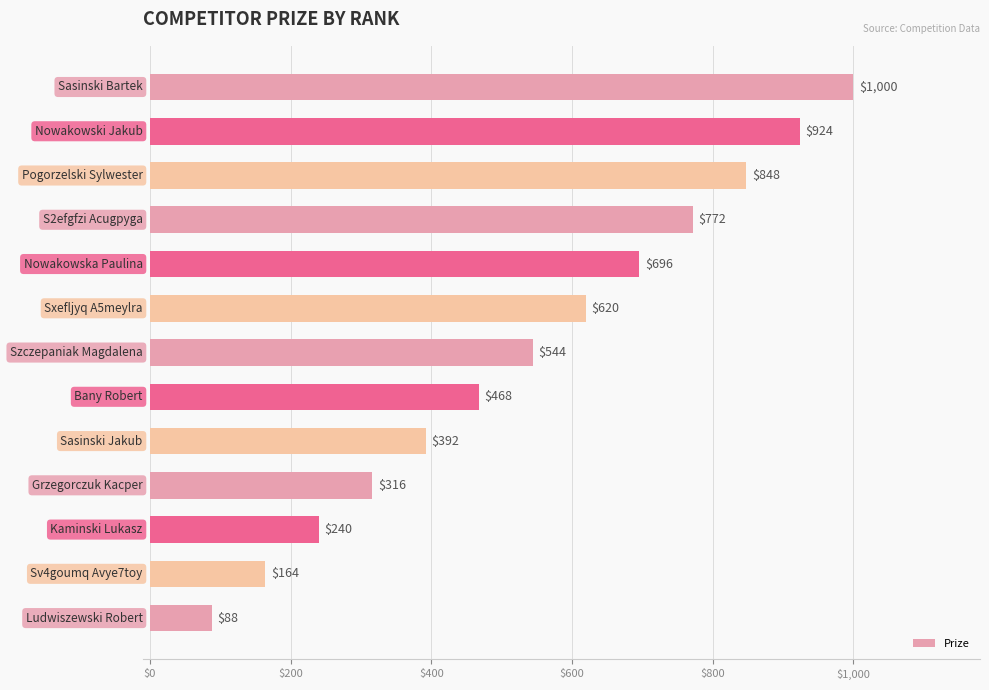

How many data points does each series have?

13